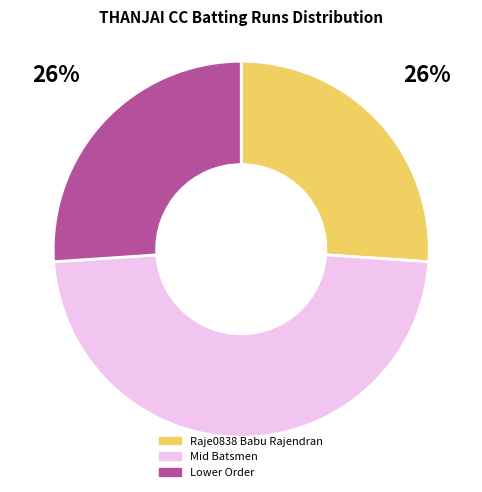

To the nearest percent, what is the difference between the largest and smallest slice percentages?

22%